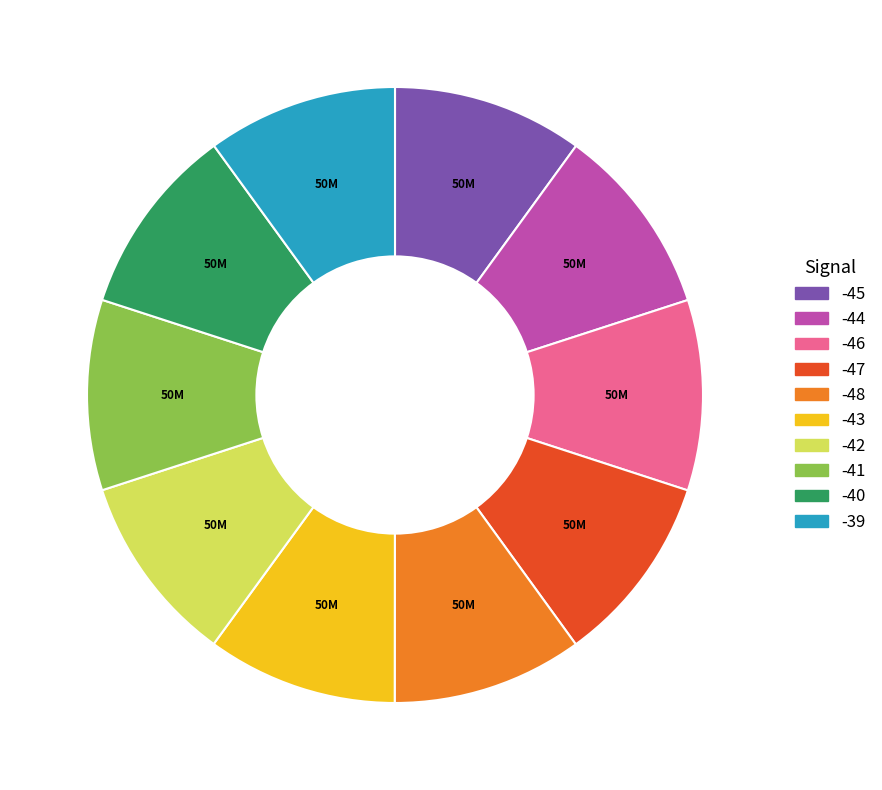

Is it true that -42 is 10% of the pie?

True